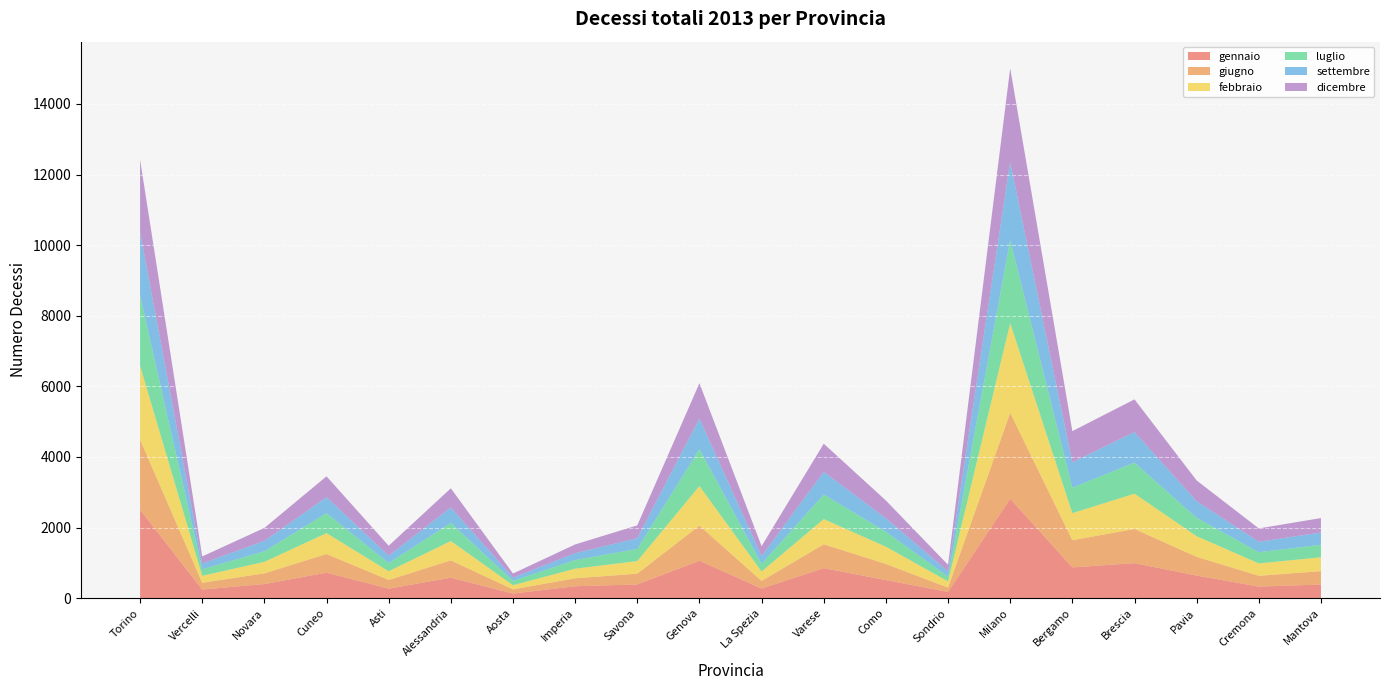

Reading right to left, what are all the values shown in this chart?

gennaio: 385	327	640	991	871	2815	177	511	850	271	1060	388	337	130	579	269	721	400	244	2503
giugno: 380	306	530	968	770	2435	121	458	675	217	995	305	225	118	490	246	529	302	191	1988
febbraio: 393	350	585	1000	767	2538	176	488	714	267	1121	356	272	118	548	247	592	326	198	2092
luglio: 354	319	520	880	722	2356	135	423	698	219	1047	346	244	125	513	233	564	300	185	1994
settembre: 347	295	470	865	717	2212	153	383	640	217	866	303	196	89	439	208	454	295	164	1795
dicembre: 409	378	589	927	884	2657	182	503	798	282	1000	364	247	117	543	281	591	366	199	2050